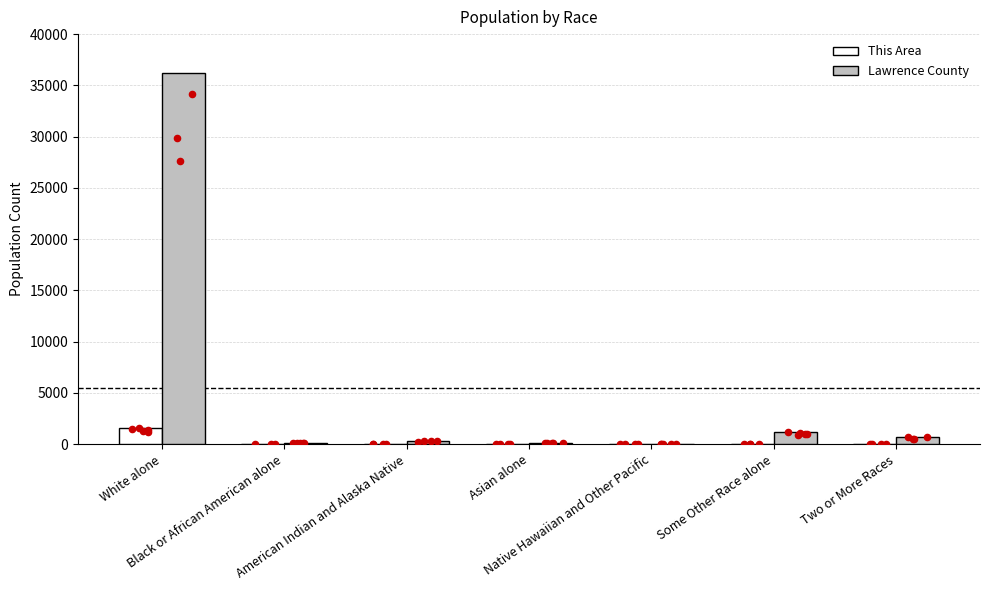

Is the value of Lawrence County at Some Other Race alone greater than the value of This Area at Native Hawaiian and Other Pacific?

Yes